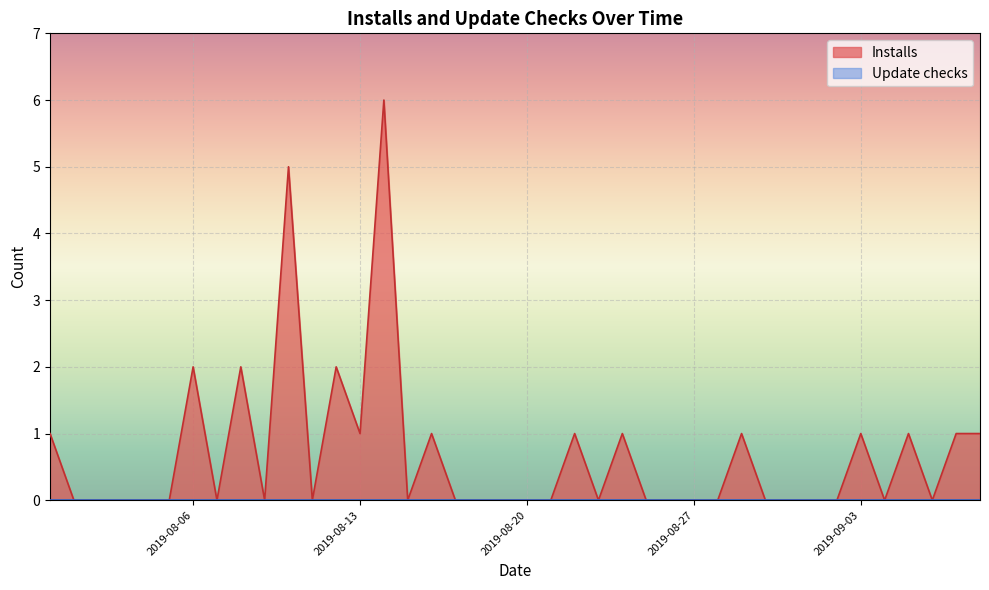

At which category does the chart reach its peak across all series?

2019-08-14